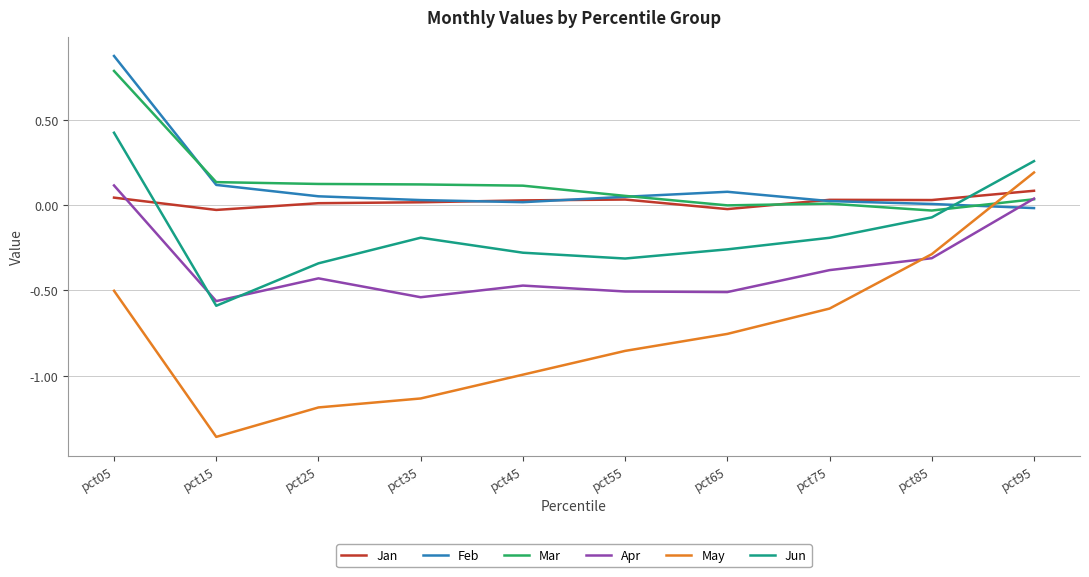

How many values in Jan are below zero?

2